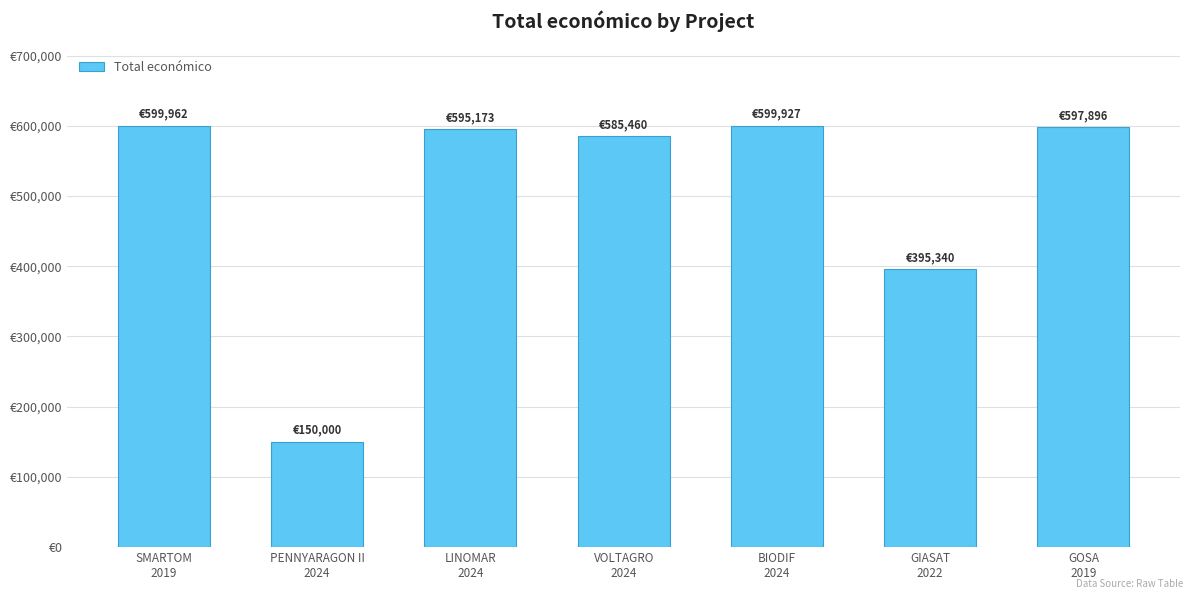

How many values exceed 595173?

3